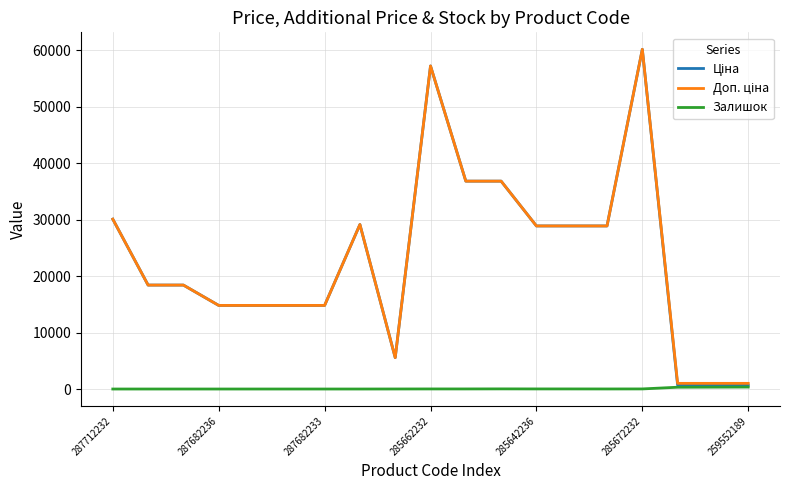

What is the maximum value shown in the chart?

60205.6